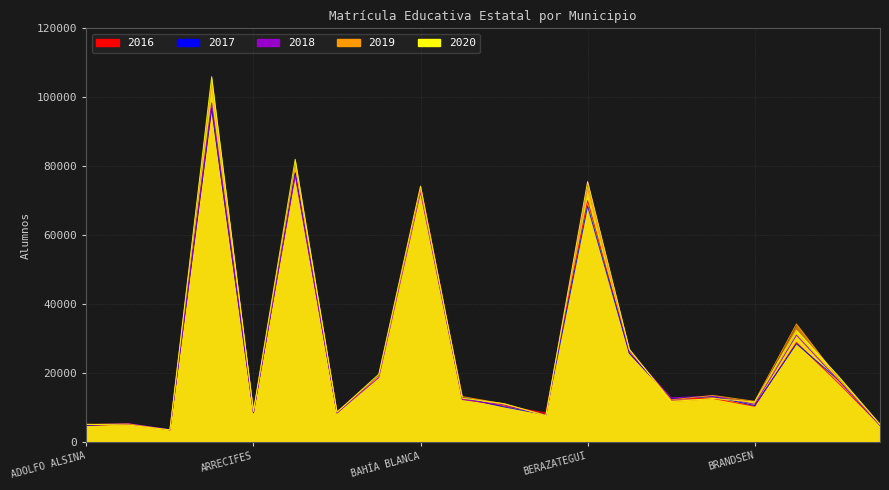

What is the average value of the 2019 series?

26707